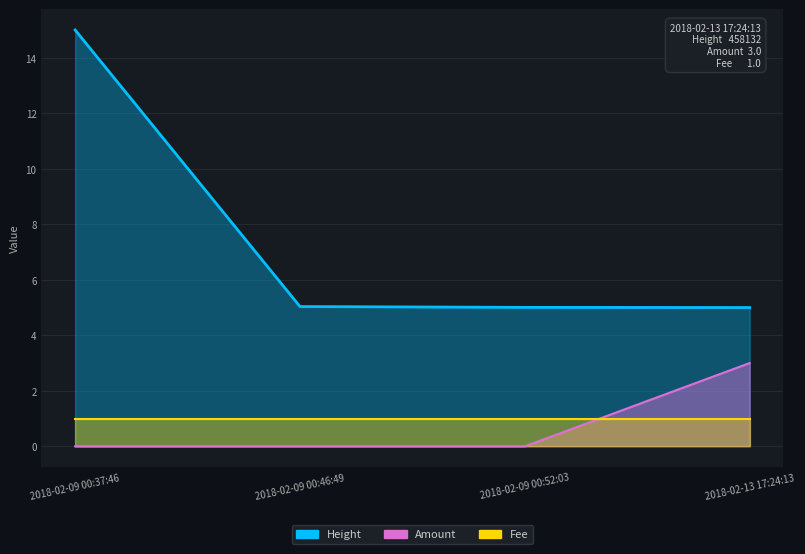

Which series changed the most between 2018-02-09 00:37:46 and 2018-02-09 00:46:49?

Height